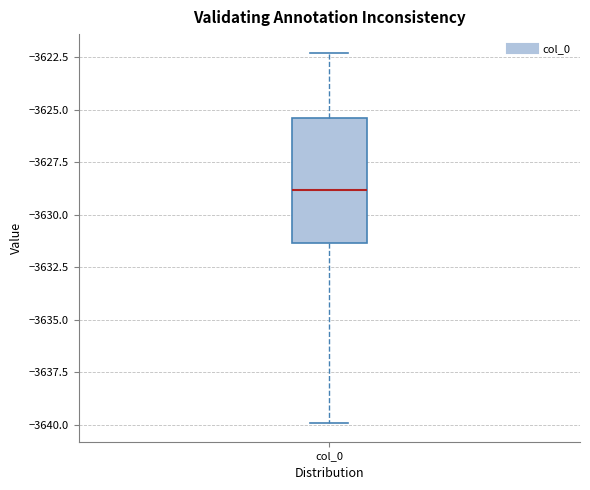

Transcribe this box plot: give where the median line is, the range the box spans, and where the two whiskers end, as read against the y-axis. The values are not printed on the chart, so give them approximately, as read against the axis.

median -3629.0, box -3631.5 to -3625.5, whiskers -3640.0 to -3622.5